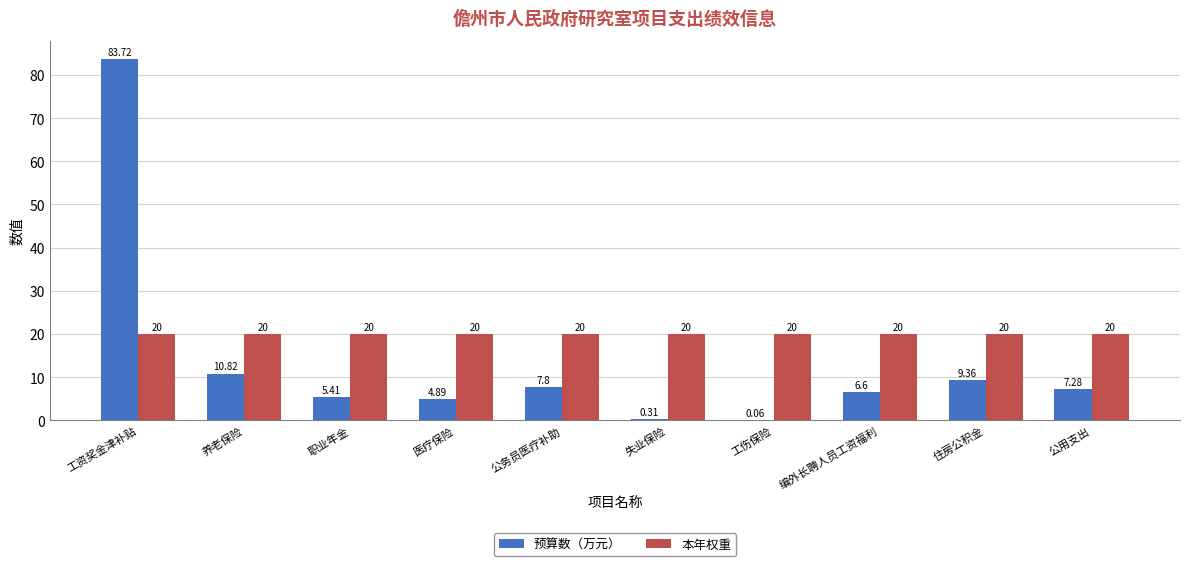

Between 养老保险 and 失业保险, which series saw the biggest shift?

预算数（万元）